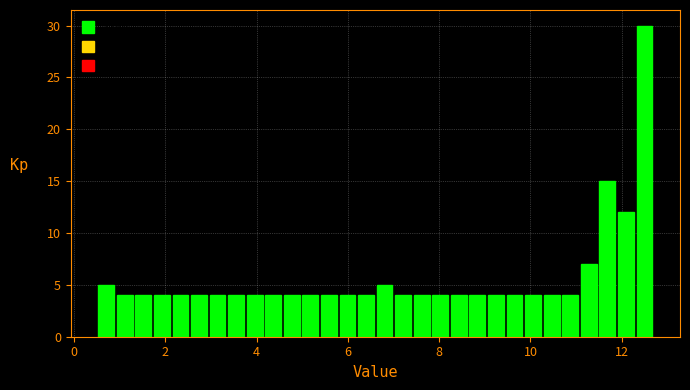

Read against the x-axis, roughly where is the centre of the tallest bar?

12.4